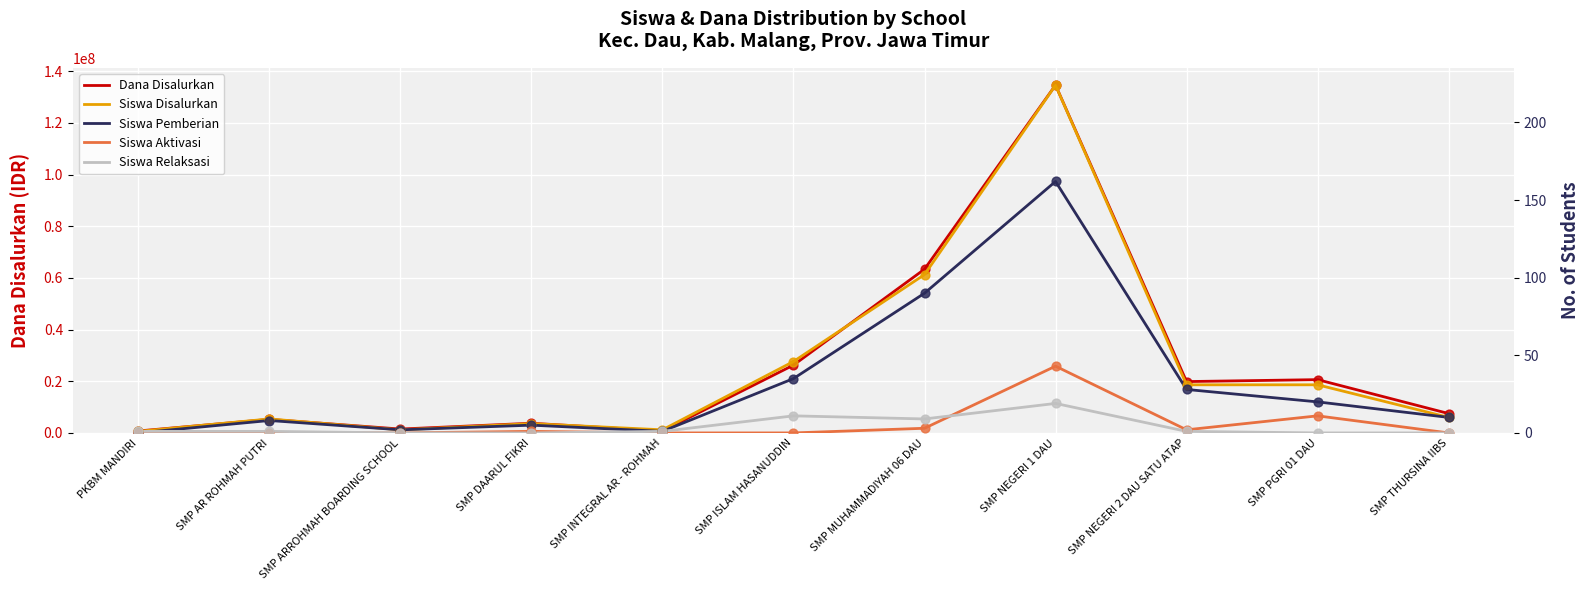

Which series has the largest total across all categories?

Dana Disalurkan